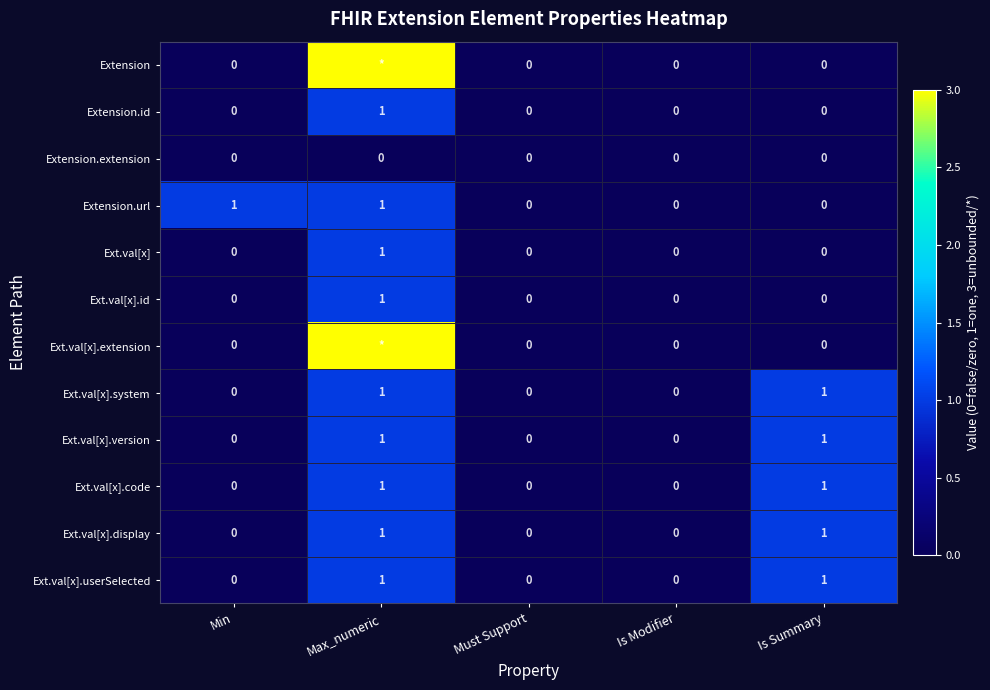

Is the value of Ext.val[x].code at Must Support greater than the value of Ext.val[x].id at Max_numeric?

No